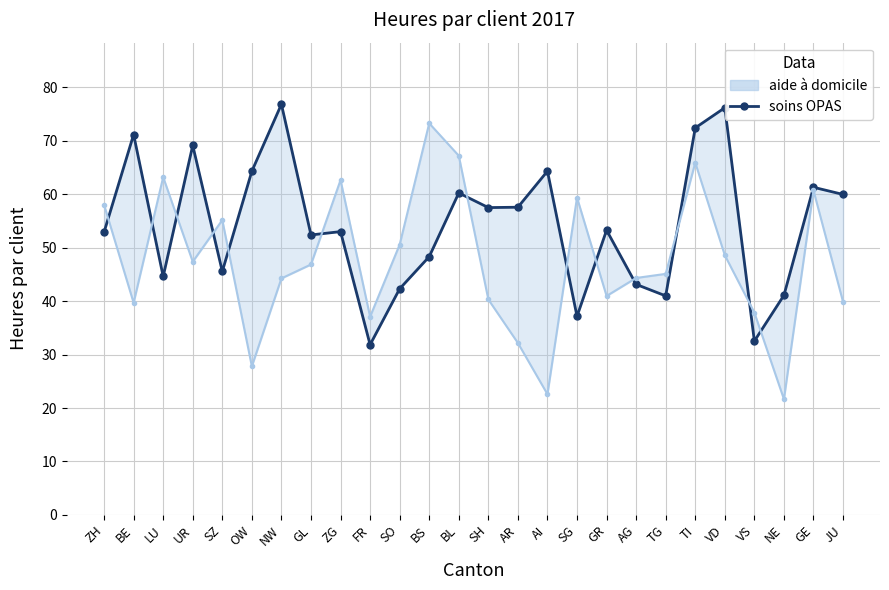

What is the difference between the second highest and second lowest values?

43.7